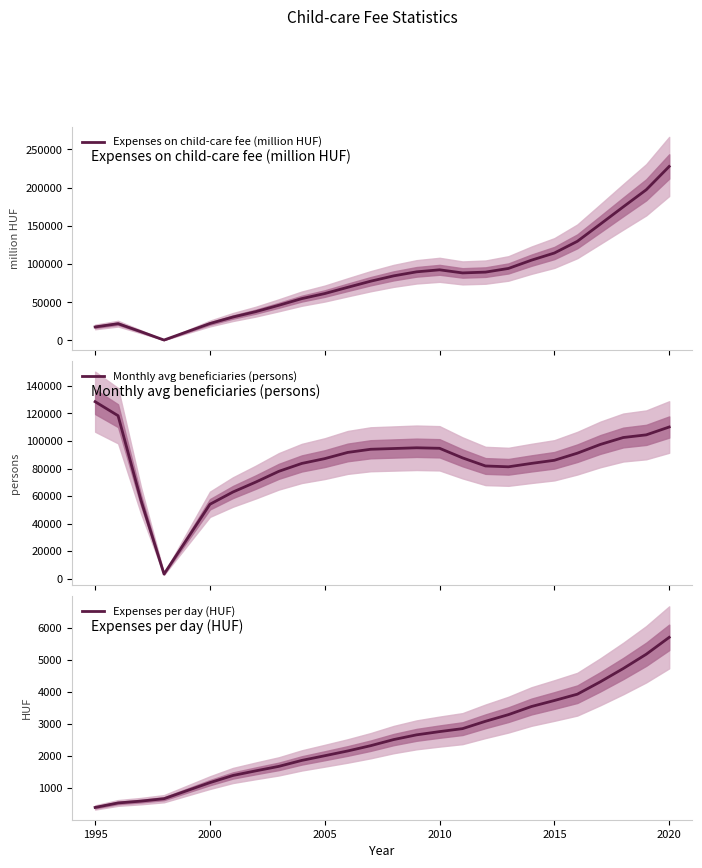

What is the lowest value of the Monthly avg beneficiaries (persons) series?

3310.7